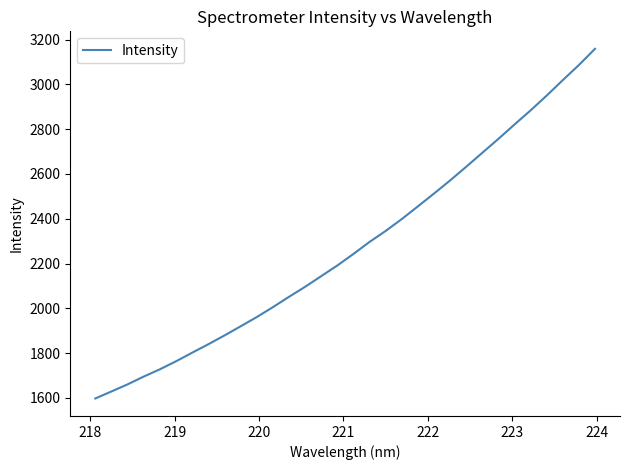

How many lines are shown in the chart?

1